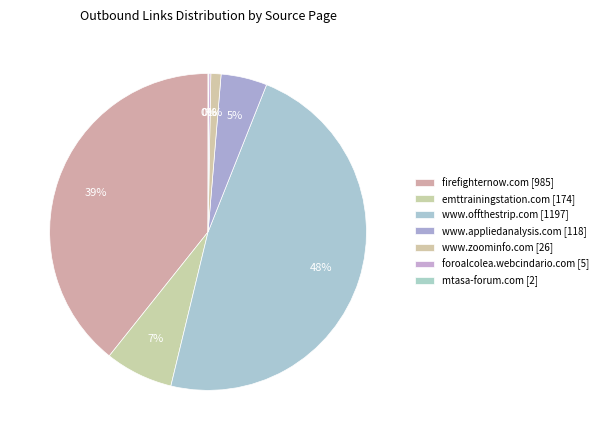

To the nearest percent, what is the difference between the largest and smallest slice percentages?

48%